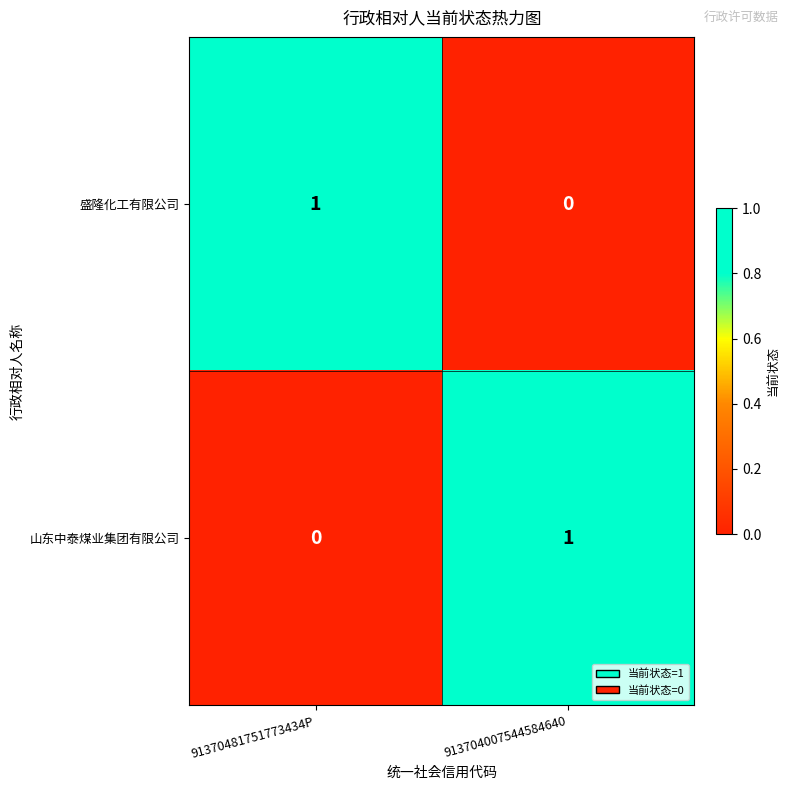

At which label is 盛隆化工有限公司 closest to 0?

913704007544584640